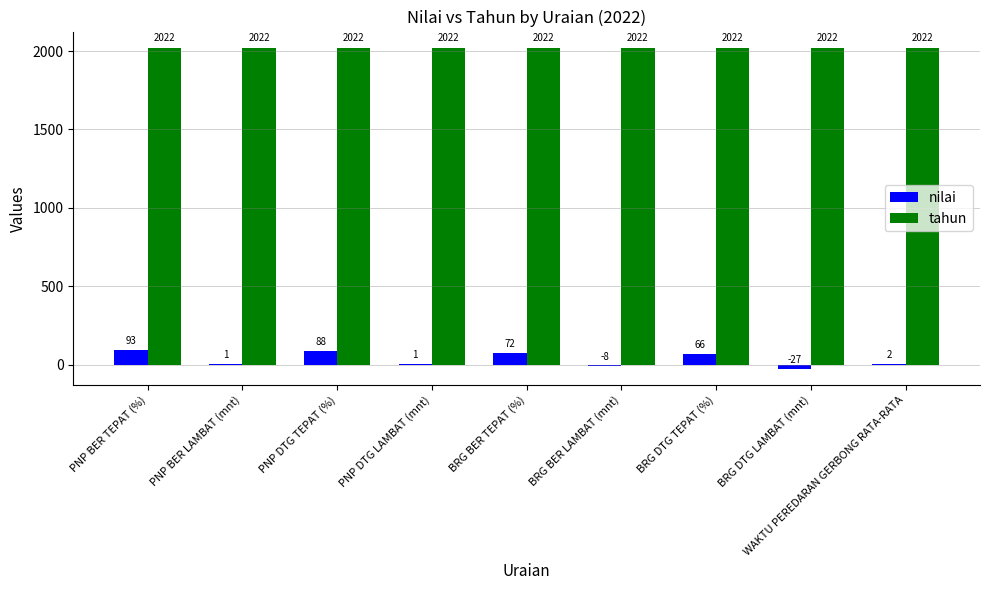

At which category is the sum across all series the highest?

PNP BER TEPAT (%)